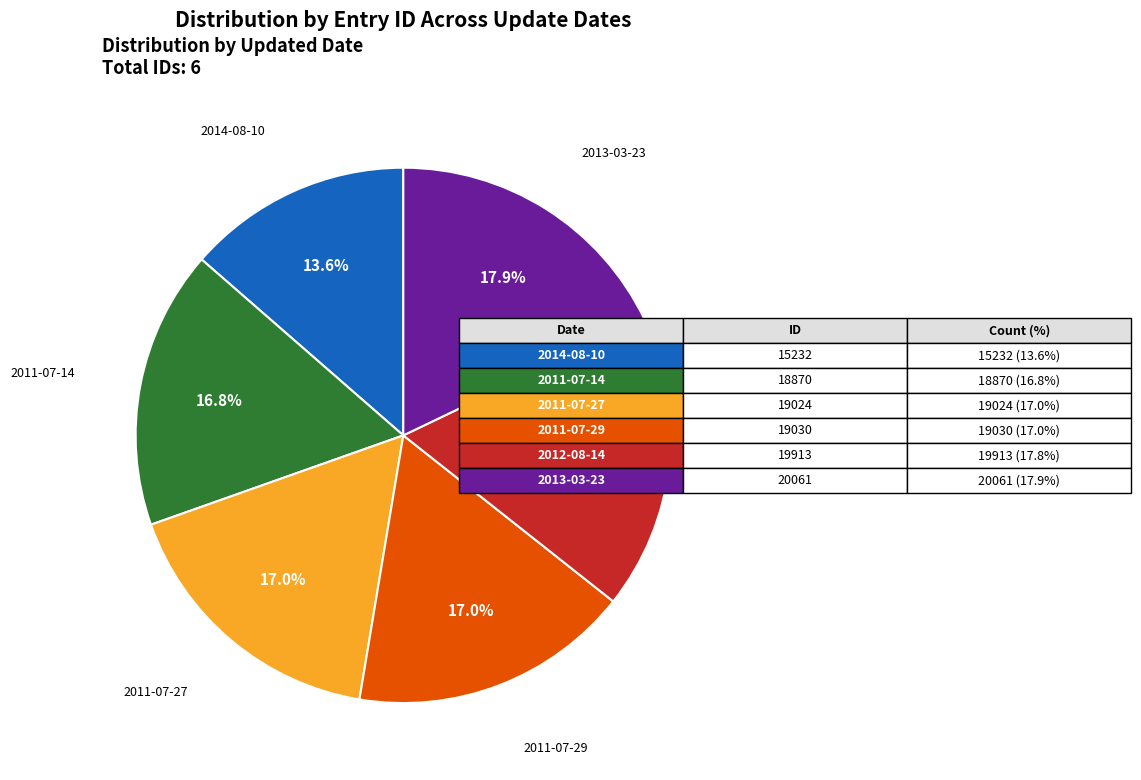

Is there any slice that represents more than half of the pie?

No